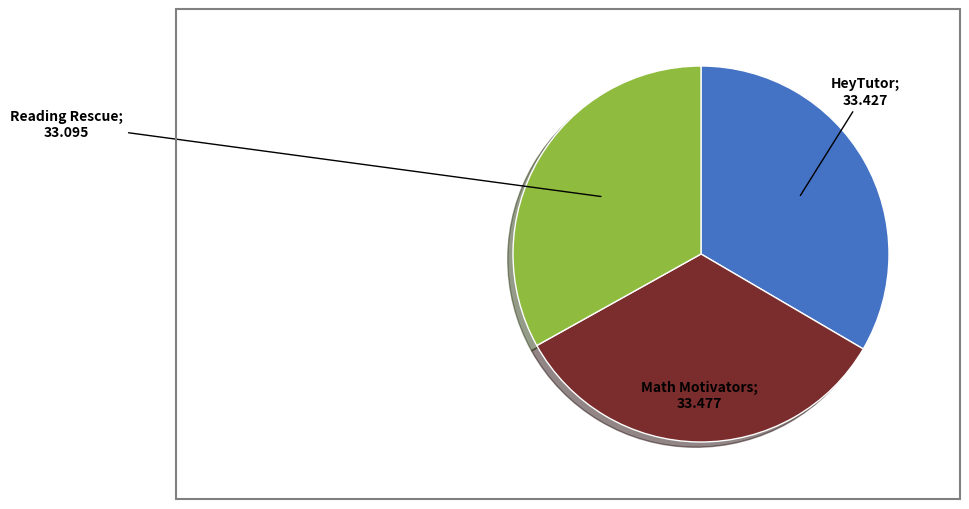

Is there a majority slice in this chart?

No